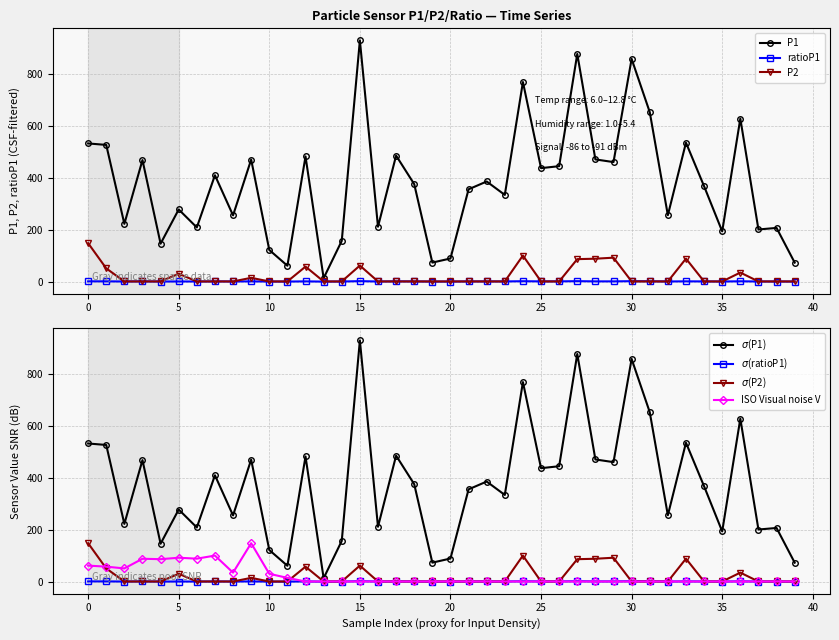

How many interior local peaks does the P2 series have?

8